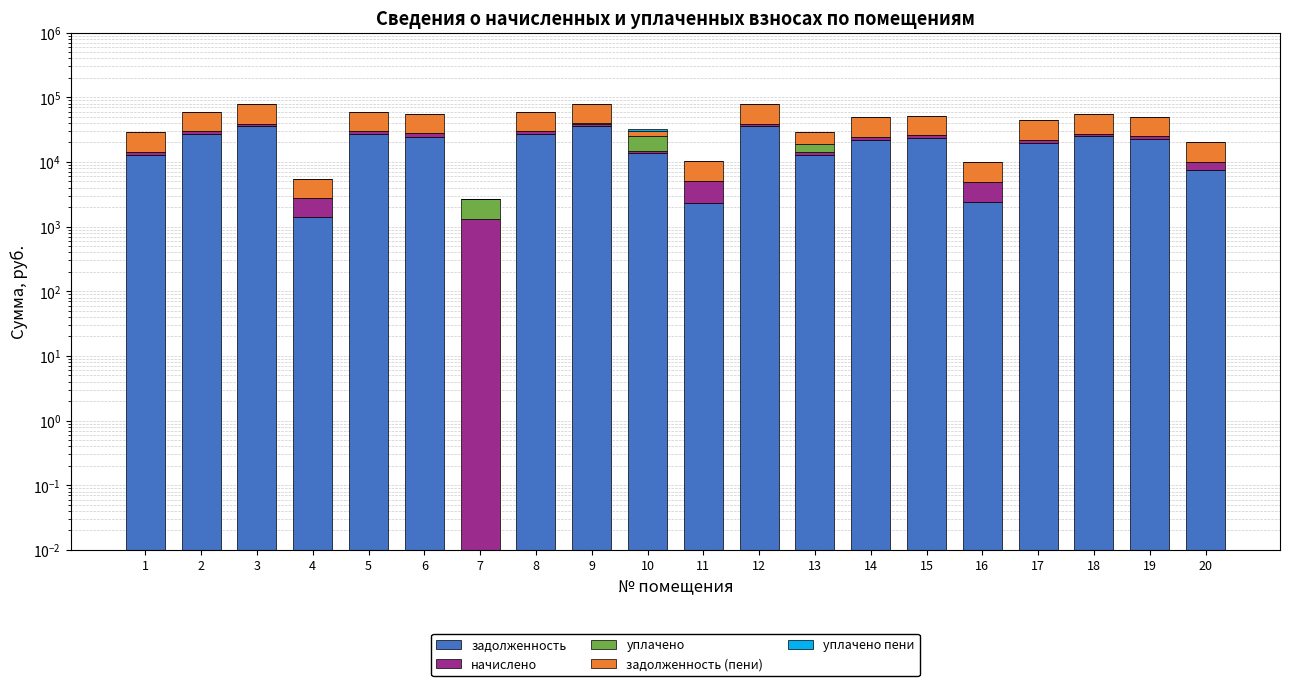

Does the chart contain any negative values?

No